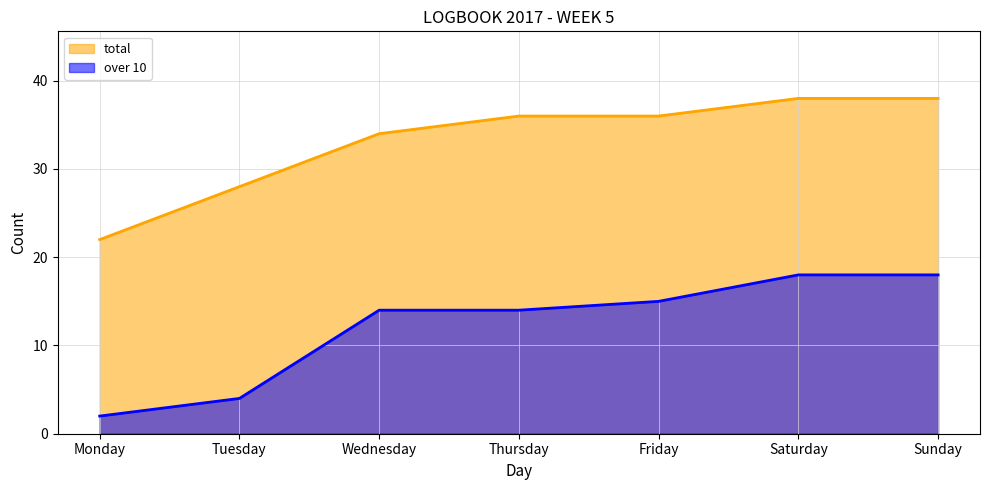

Reading left to right, list all the values displayed in this chart.

total: Monday=22	Tuesday=28	Wednesday=34	Thursday=36	Friday=36	Saturday=38	Sunday=38
over 10: Monday=2	Tuesday=4	Wednesday=14	Thursday=14	Friday=15	Saturday=18	Sunday=18